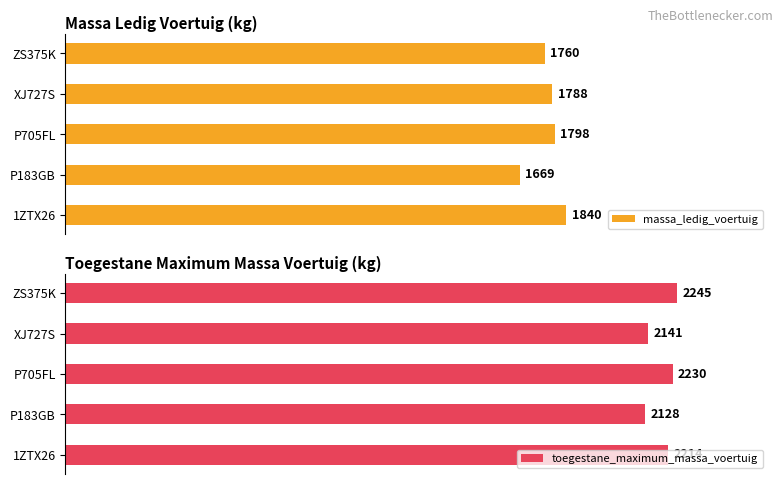

What is the difference between the highest and lowest values at 500?

459